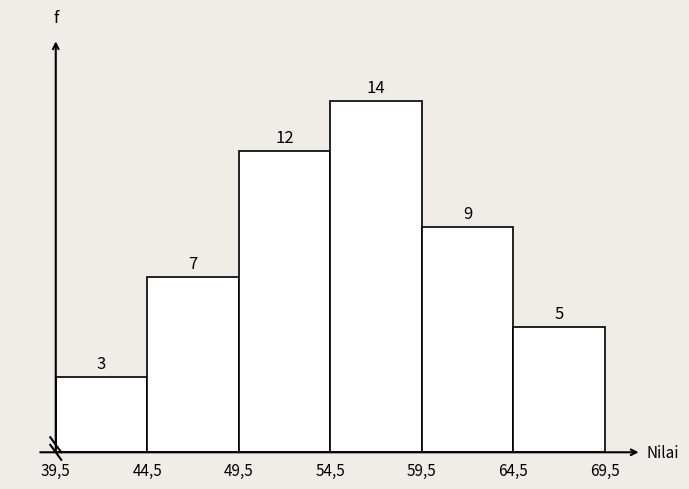

Reading right to left, transcribe all the data shown in this chart.

5	9	14	12	7	3